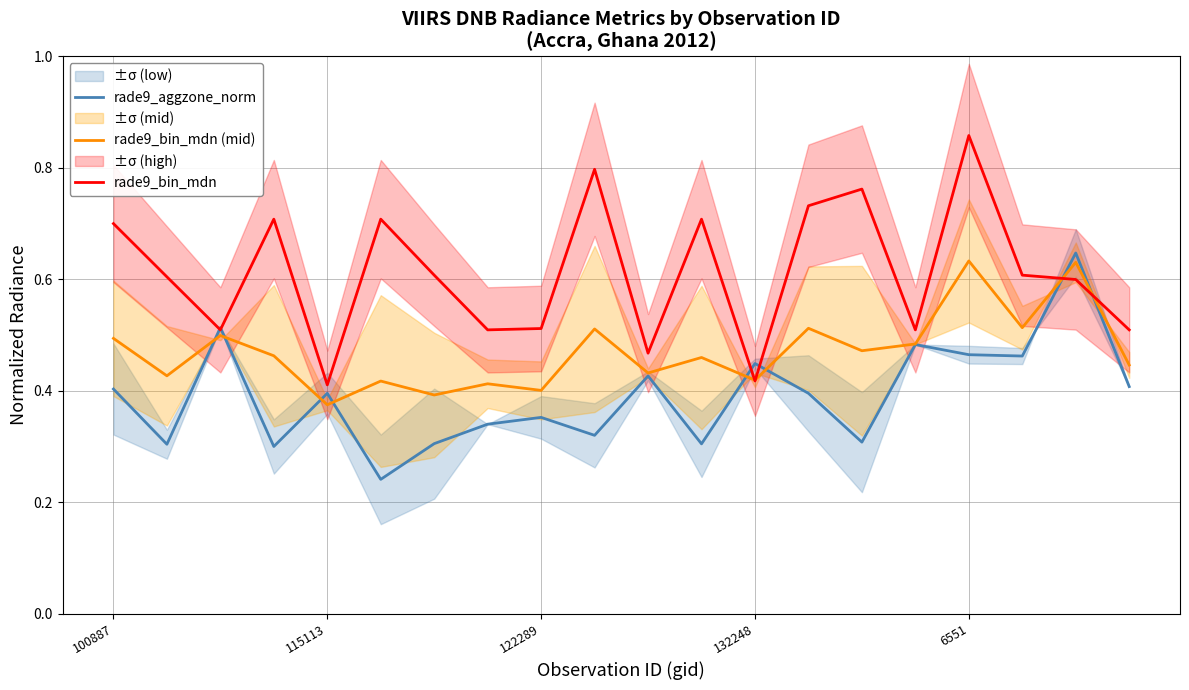

How many series are shown in this chart?

3